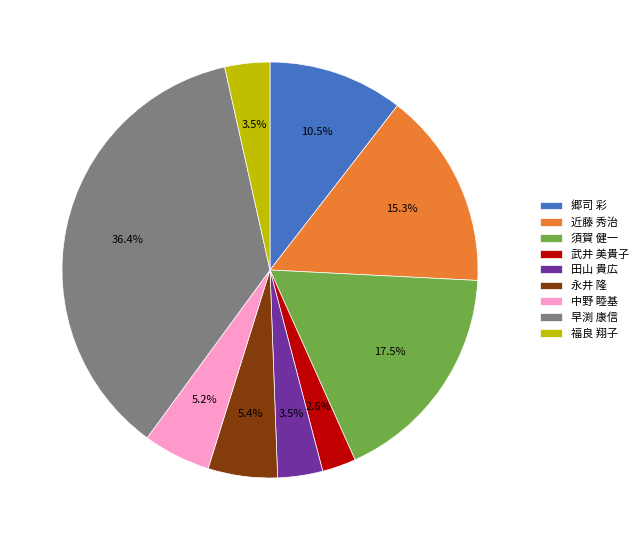

Is there a majority slice in this chart?

No